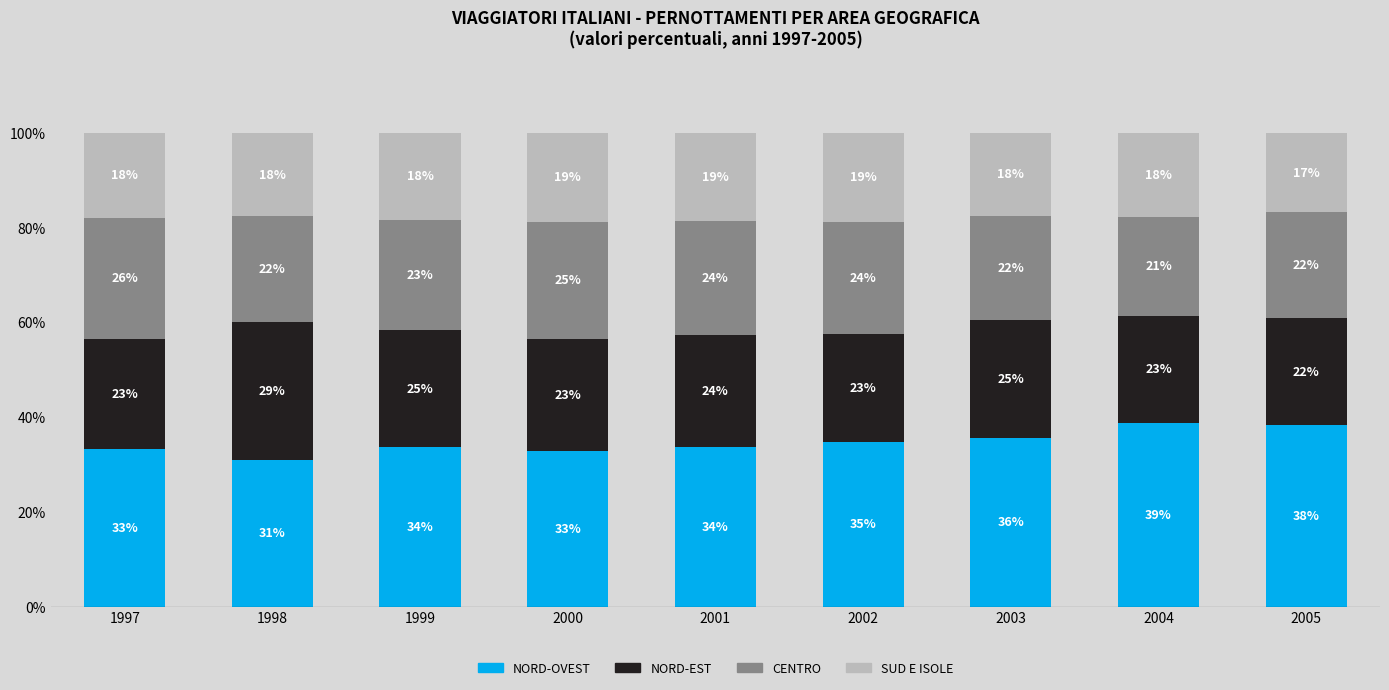

What are all the series names shown in the legend?

NORD-OVEST, NORD-EST, CENTRO, SUD E ISOLE